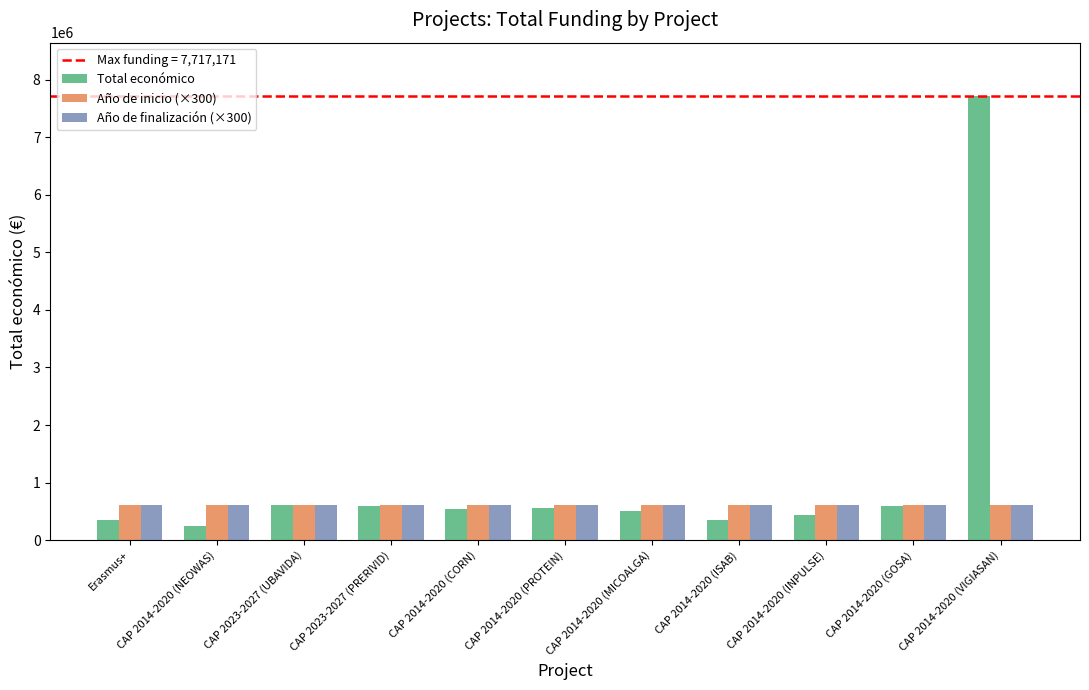

Count the Año de finalización (×300) values in the range 606900 to 607500.

7